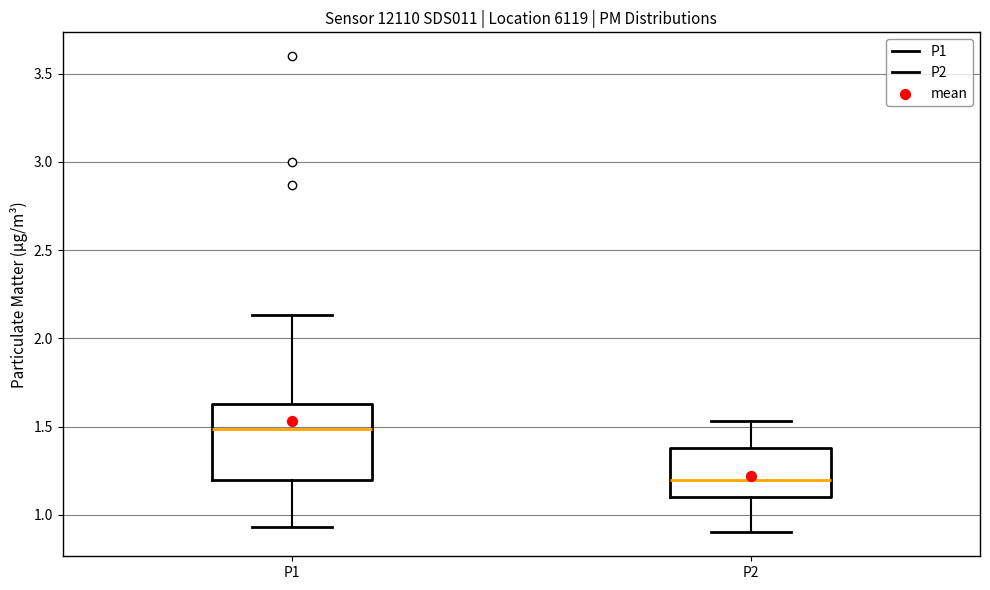

Reading left to right, transcribe this box plot: for each box, give where its median line is, the range the box spans, and where its two whiskers end, as read against the y-axis. The values are not printed on the chart, so give them approximately, as read against the axis.

P1: median 1.50, box 1.20 to 1.65, whiskers 0.95 to 2.15
P2: median 1.20, box 1.10 to 1.40, whiskers 0.90 to 1.55